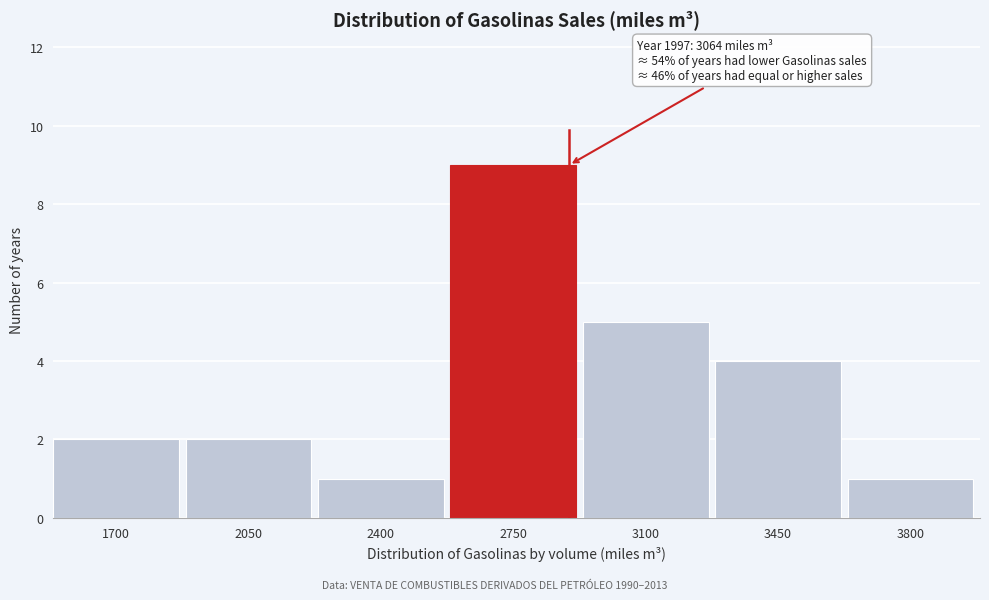

Reading left to right, what are all the values shown in this chart?

2	2	1	9	5	4	1